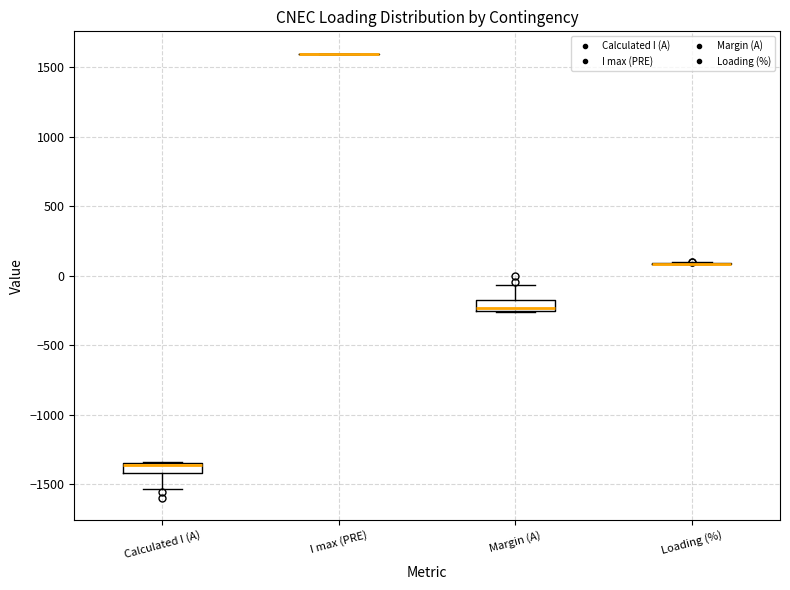

Reading left to right, transcribe this box plot: for each box, give where its median line is, the range the box spans, and where its two whiskers end, as read against the y-axis. The values are not printed on the chart, so give them approximately, as read against the axis.

Calculated I (A): median -1350 (just below the box's upper edge), box -1400 to -1350, whiskers -1550 to -1350
I max (PRE): box collapsed to a line at 1600, whiskers 1600 to 1600
Margin (A): median -250 (just above the box's lower edge), box -250 to -200, whiskers -250 to -50
Loading (%): box collapsed to a line at 100, whiskers 100 to 100